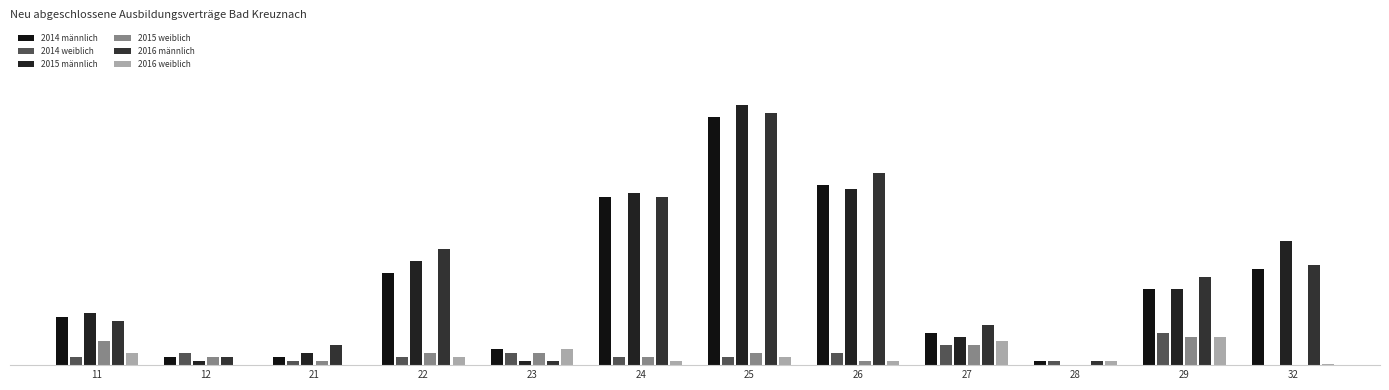

What is the difference between the second highest and second lowest values in the 2015 männlich series?

0.7